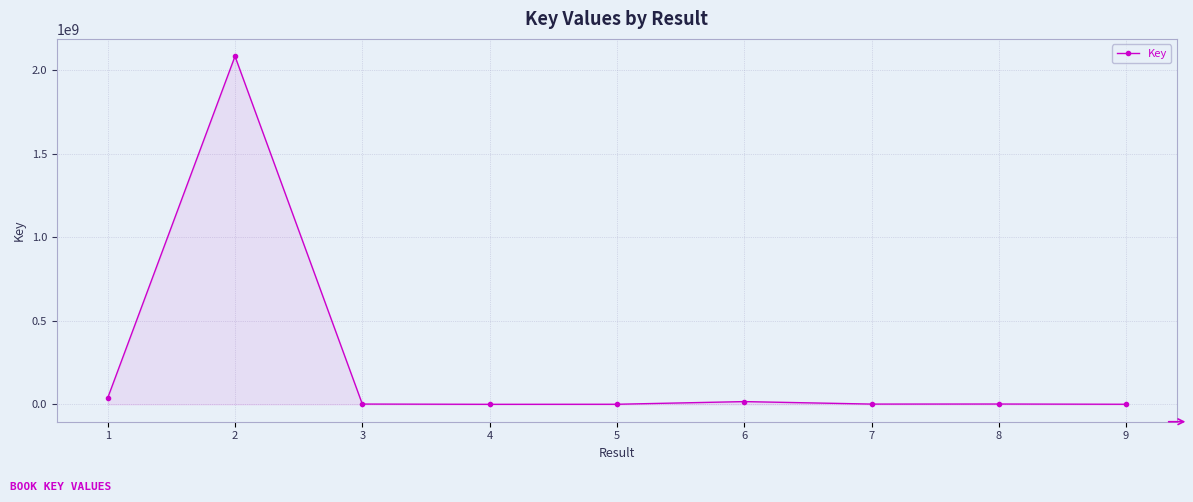

What is the average value?

238295189